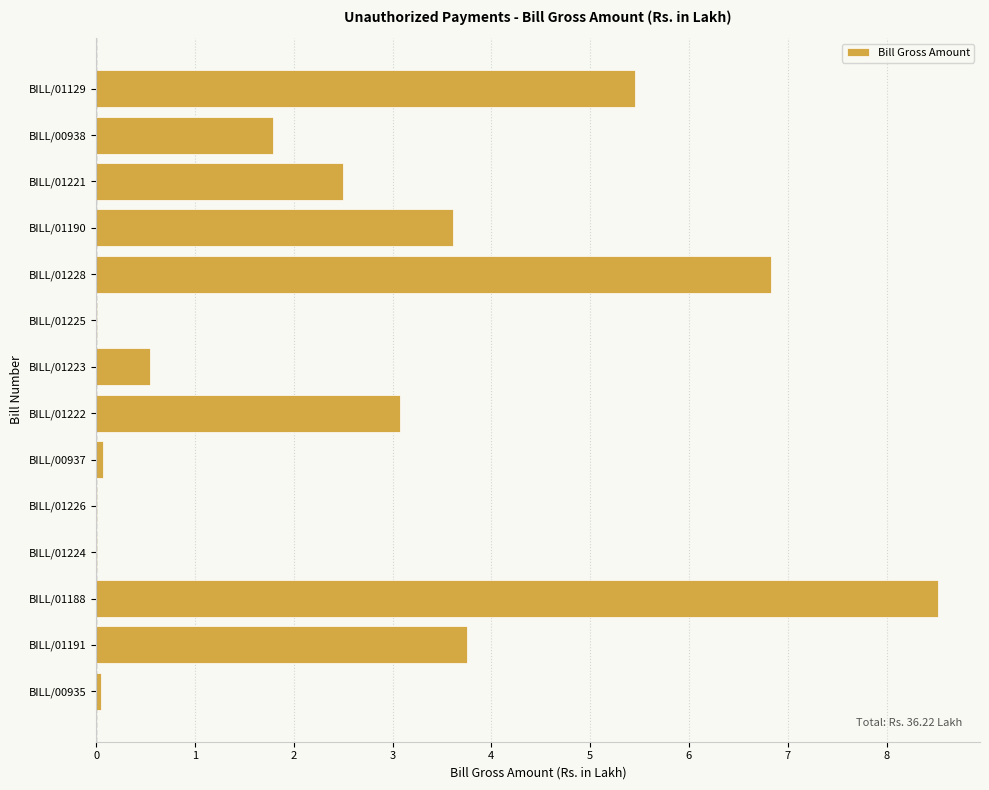

How many categories are shown in the chart?

14